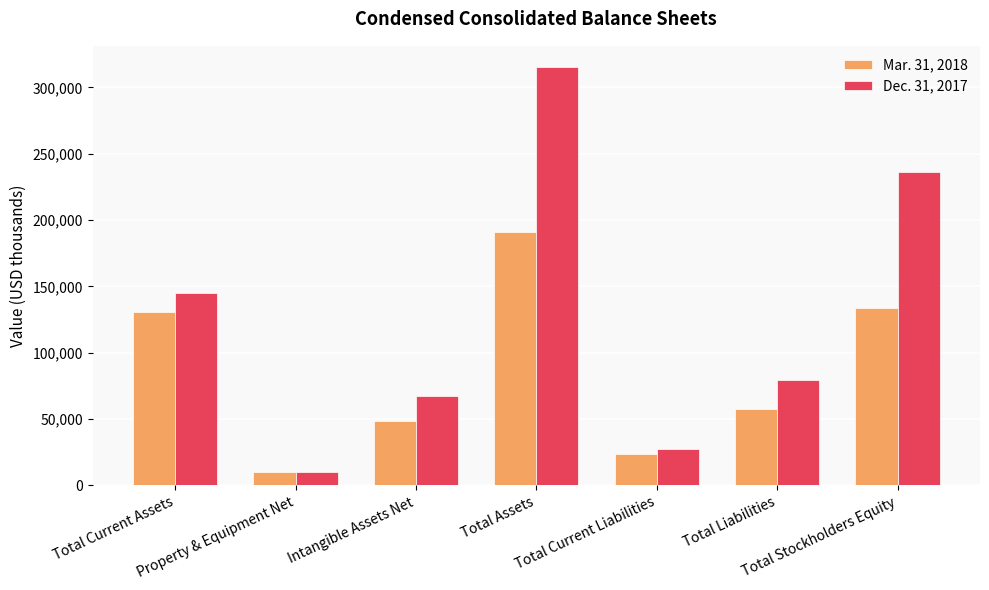

Reading right to left, extract all data points from this chart.

Mar. 31, 2018: 134082	57294	24012	191376	48690	9785	130972
Dec. 31, 2017: 236369	79255	27736	315624	67591	10372	144756